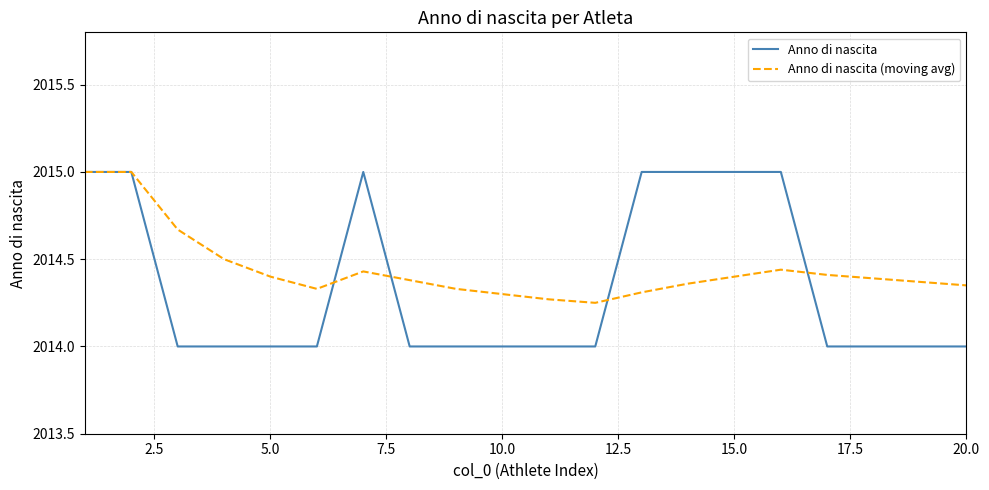

Which series has the largest total across all categories?

Anno di nascita (moving avg)